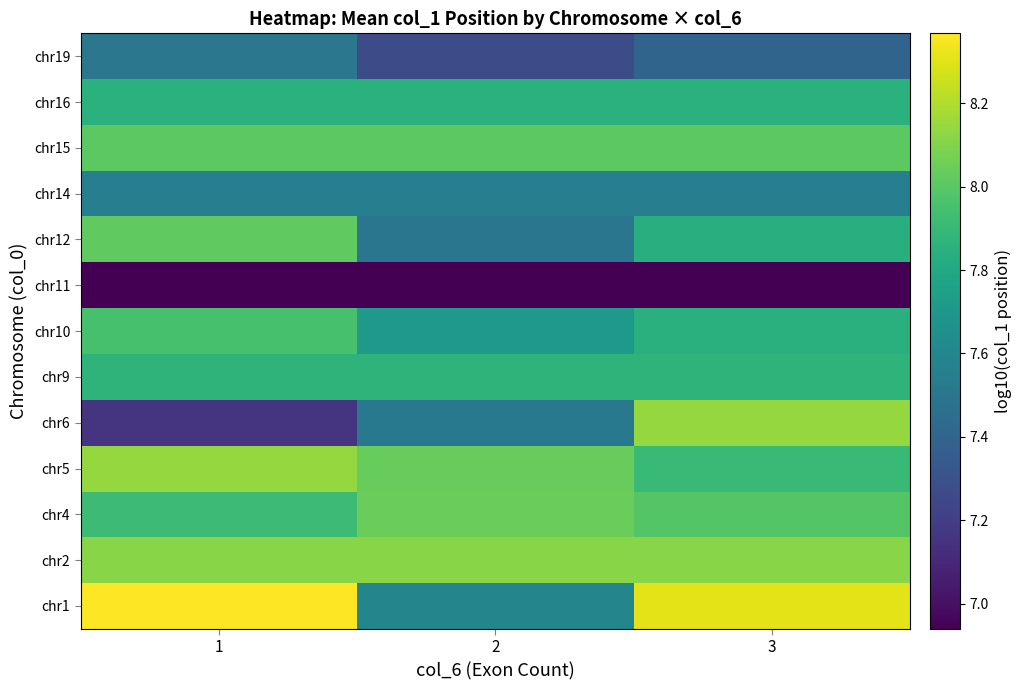

Reading left to right, transcribe all the data shown in this chart.

chr1: 1=8.4	2=7.6	3=8.3
chr2: 1=8.1	2=8.1	3=8.1
chr4: 1=7.9	2=8.0	3=8.0
chr5: 1=8.1	2=8.0	3=7.9
chr6: 1=7.2	2=7.5	3=8.1
chr9: 1=7.9	2=7.9	3=7.9
chr10: 1=8.0	2=7.7	3=7.8
chr11: 1=6.9	2=6.9	3=6.9
chr12: 1=8.0	2=7.5	3=7.8
chr14: 1=7.6	2=7.6	3=7.6
chr15: 1=8.0	2=8.0	3=8.0
chr16: 1=7.9	2=7.9	3=7.9
chr19: 1=7.5	2=7.3	3=7.4